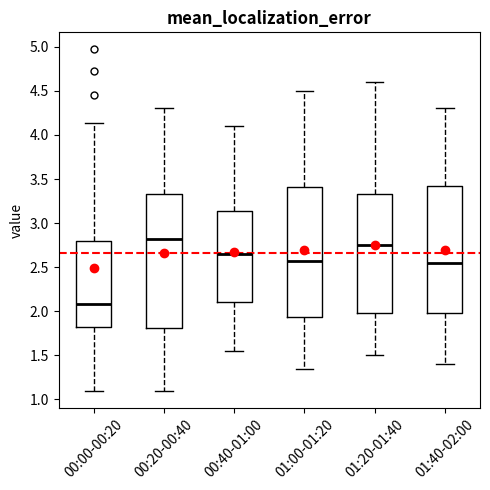

Reading left to right, transcribe this box plot: for each box, give where its median line is, the range the box spans, and where its two whiskers end, as read against the y-axis. The values are not printed on the chart, so give them approximately, as read against the axis.

00:00-00:20: median 2.10, box 1.80 to 2.80, whiskers 1.10 to 4.15
00:20-00:40: median 2.85, box 1.80 to 3.35, whiskers 1.10 to 4.30
00:40-01:00: median 2.65, box 2.10 to 3.15, whiskers 1.55 to 4.10
01:00-01:20: median 2.60, box 1.95 to 3.40, whiskers 1.35 to 4.50
01:20-01:40: median 2.75, box 2.00 to 3.35, whiskers 1.50 to 4.60
01:40-02:00: median 2.55, box 2.00 to 3.45, whiskers 1.40 to 4.30